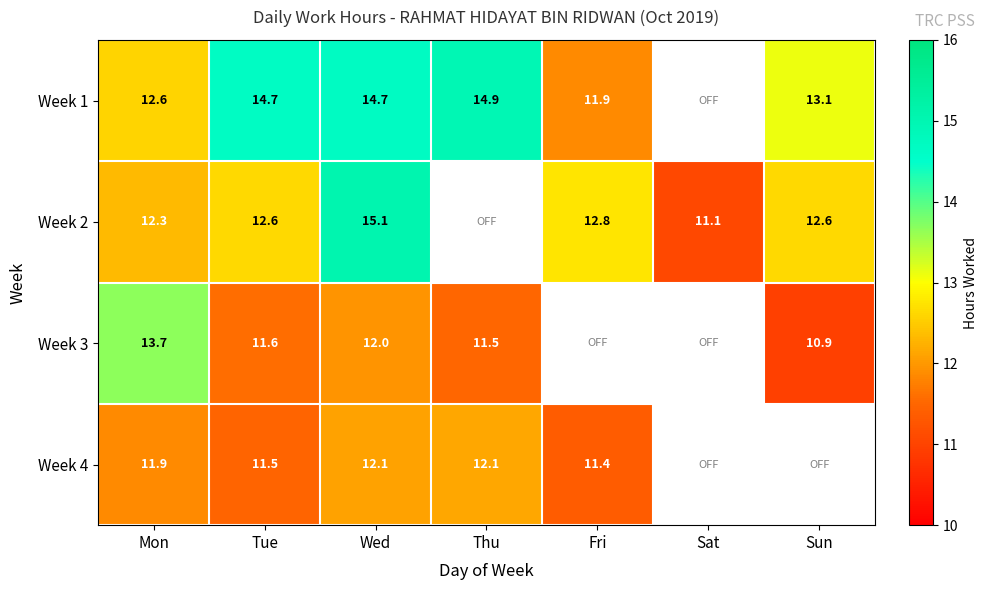

What is the sum of the Week 1 values at Mon and Wed?

27.3